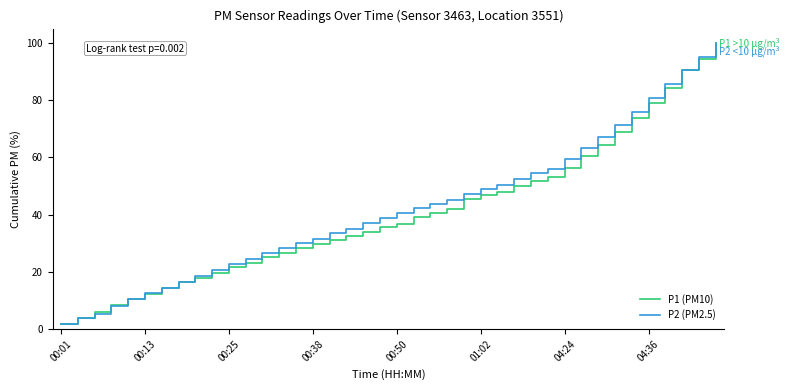

At which label does P2 (PM2.5) first exceed 40?

00:50